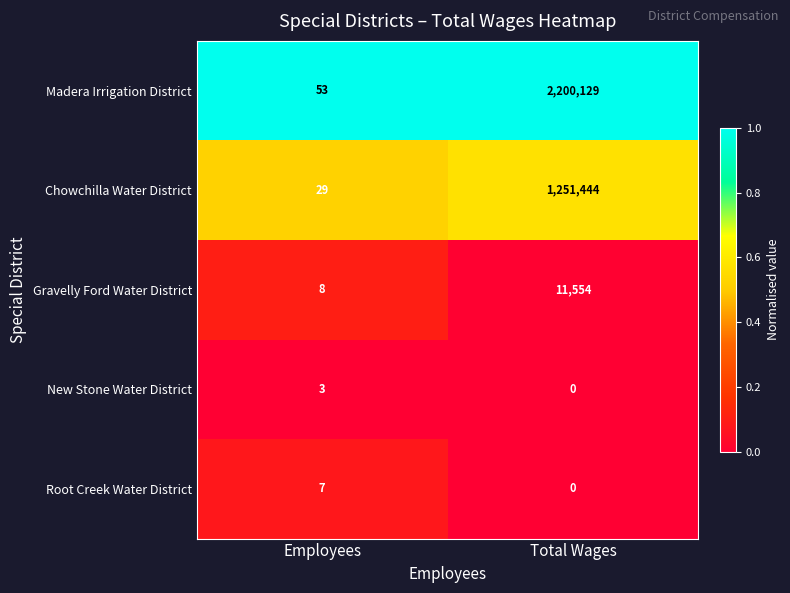

Reading left to right, what are all the values shown in this chart?

Madera Irrigation District: 53	2200129
Chowchilla Water District: 29	1251444
Gravelly Ford Water District: 8	11554
New Stone Water District: 3	0
Root Creek Water District: 7	0